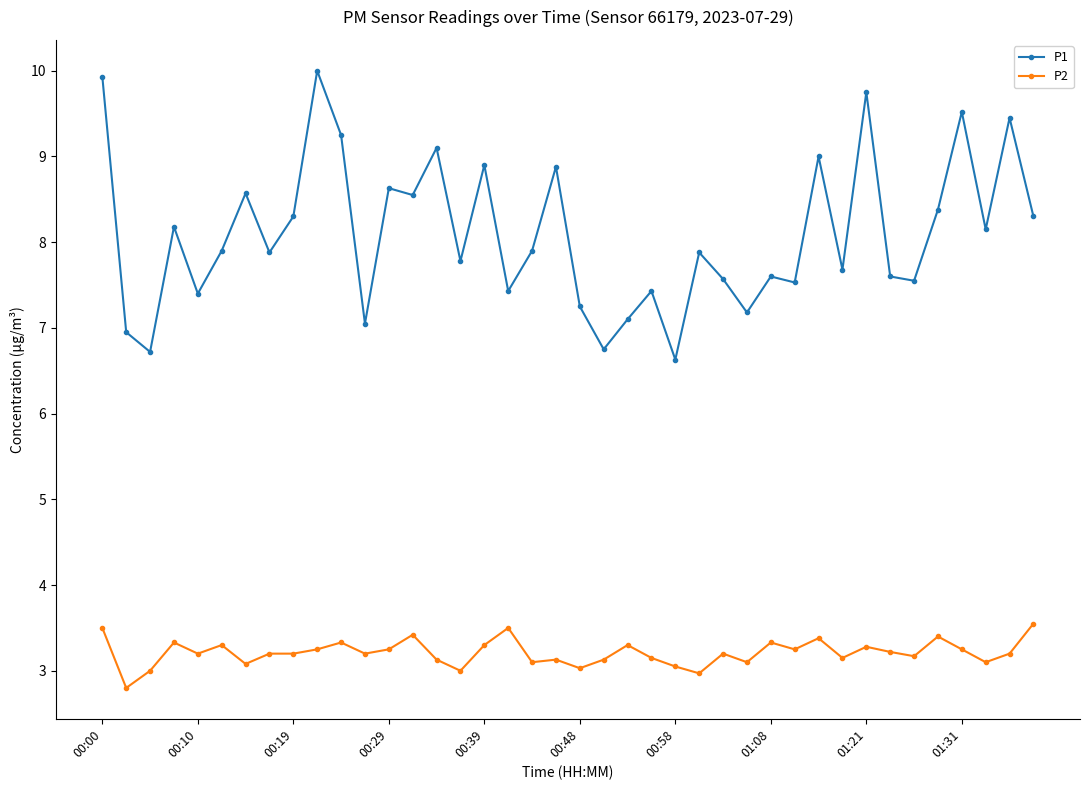

In P1, how many points are lower than both neighbors (excluding endpoints)?

14